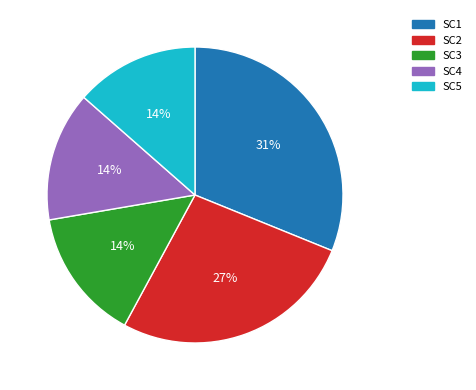

Which slice is the largest?

SC1